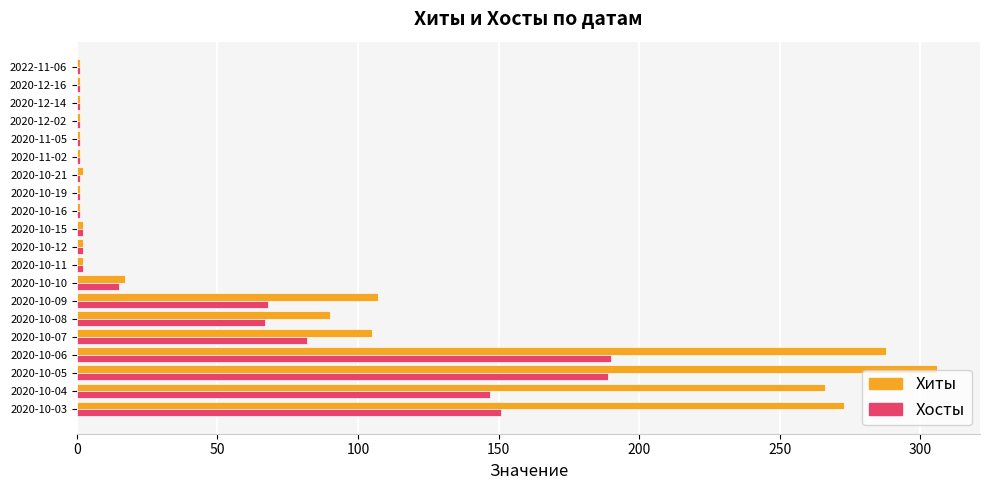

Is it true that Хиты equals 2 at 2020-10-11?

True